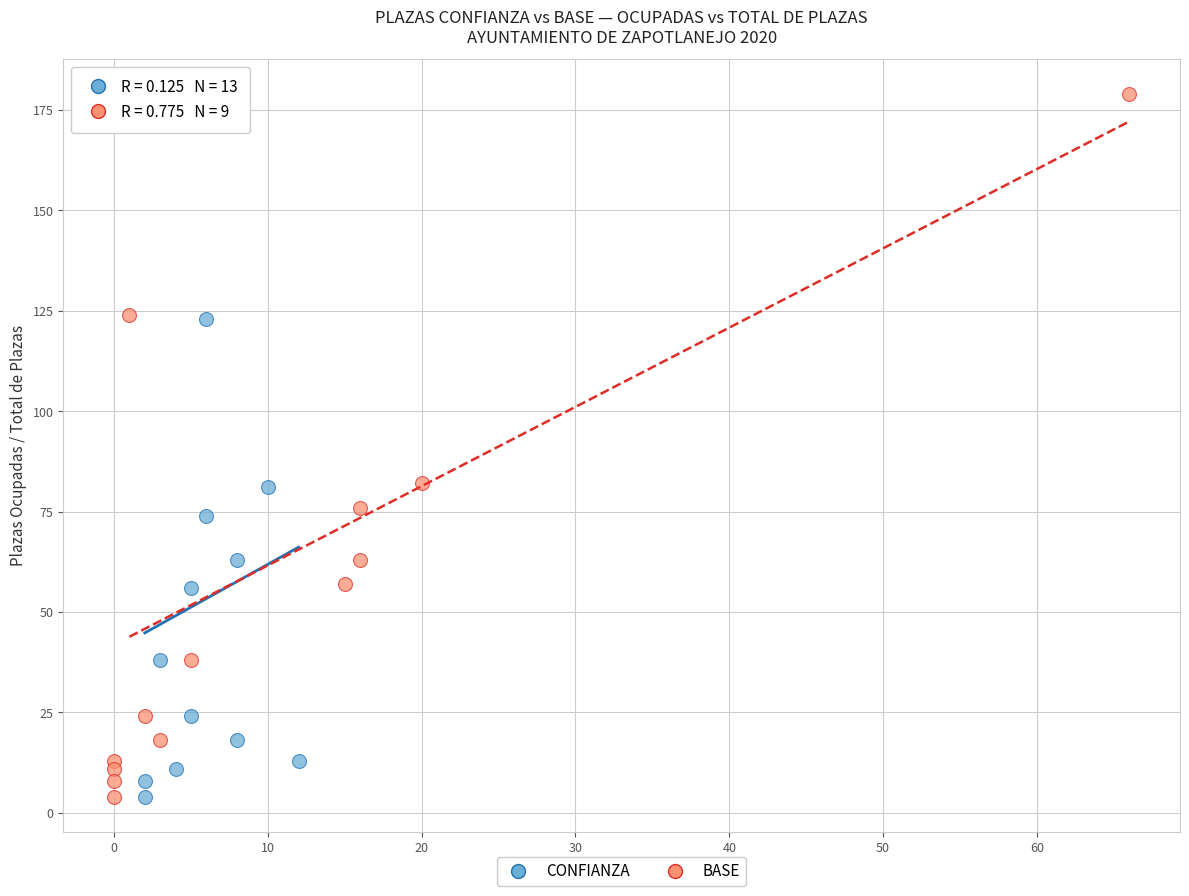

What are all the series names shown in the legend?

CONFIANZA, BASE